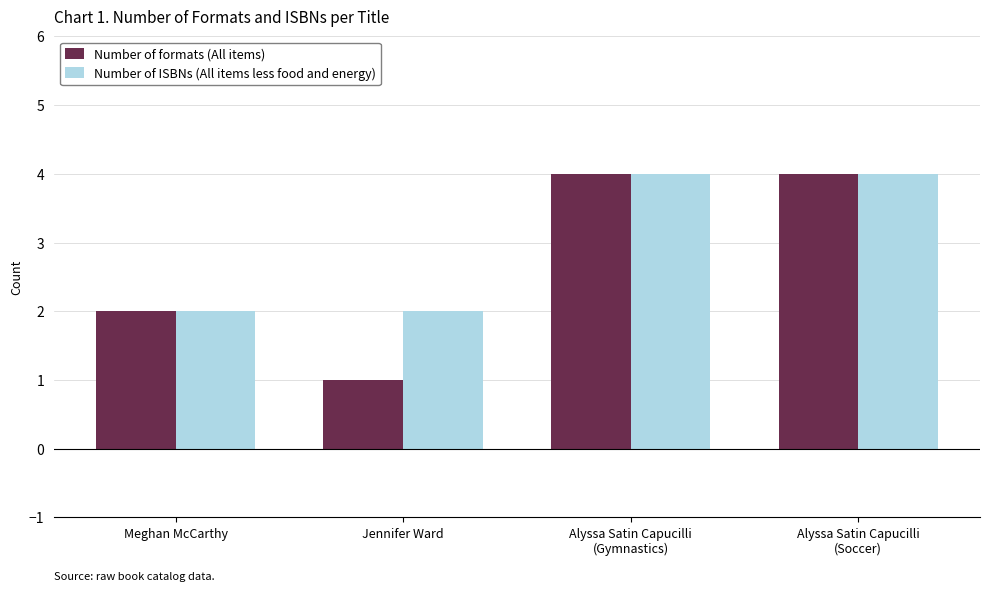

Which series has the largest total across all categories?

Number of ISBNs (All items less food and energy)